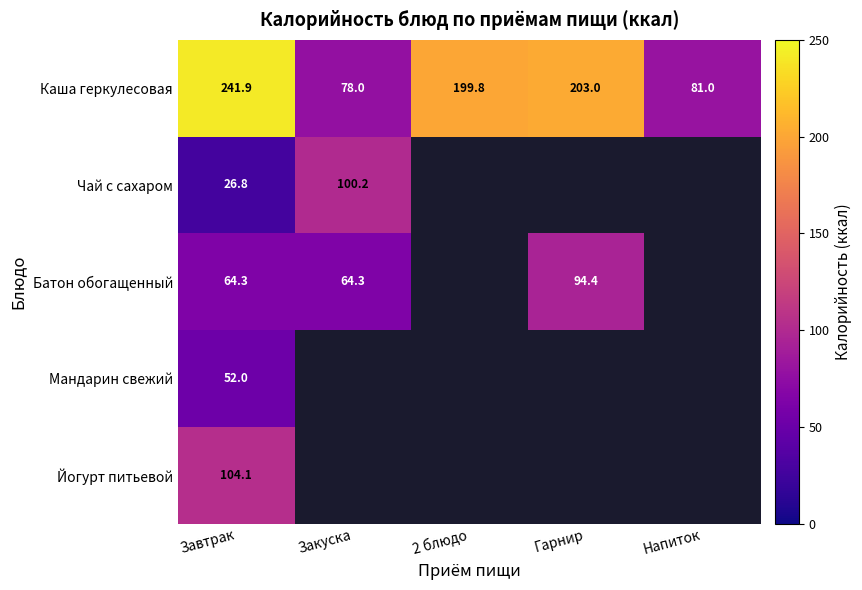

At which category is the sum across all series the highest?

Завтрак